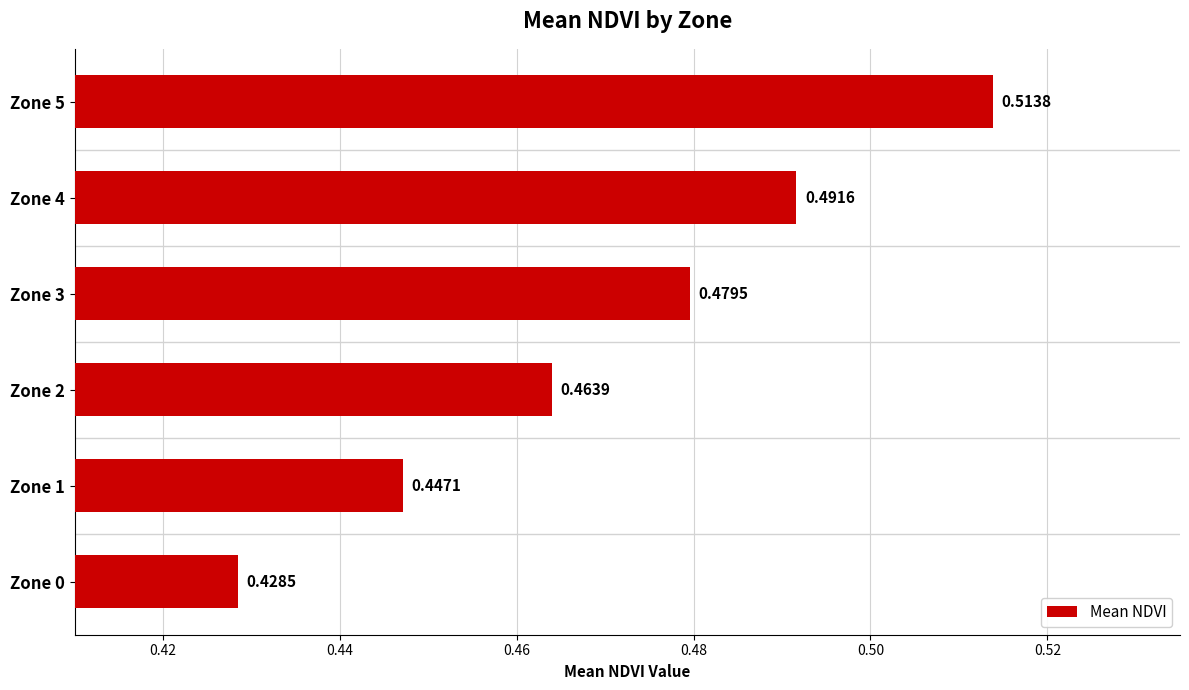

Count the values in the range 0 to 1.

6